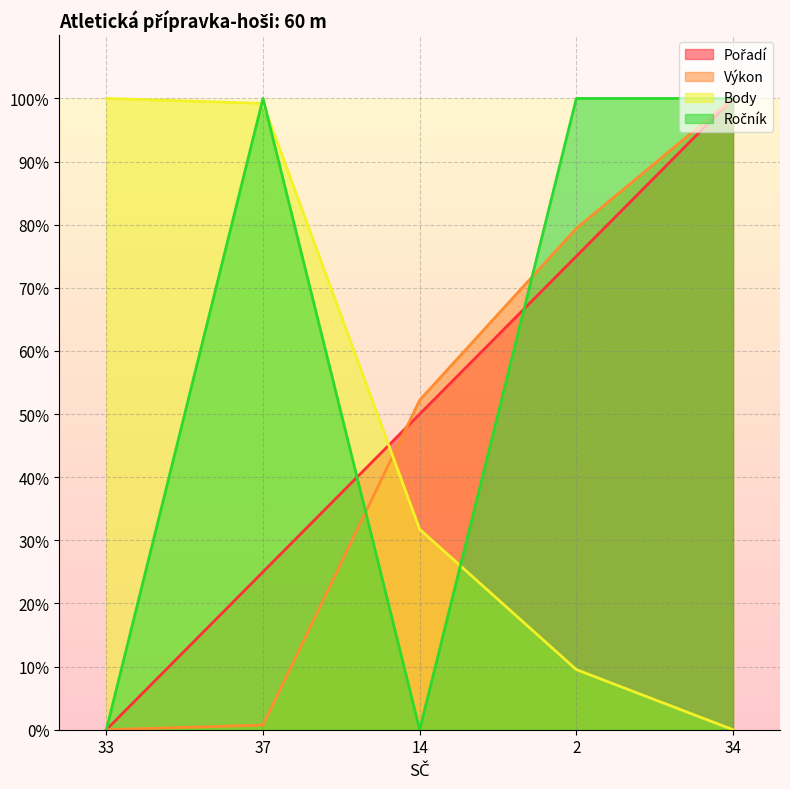

What is the value of the Pořadí point at the 4th from the left?

75.0